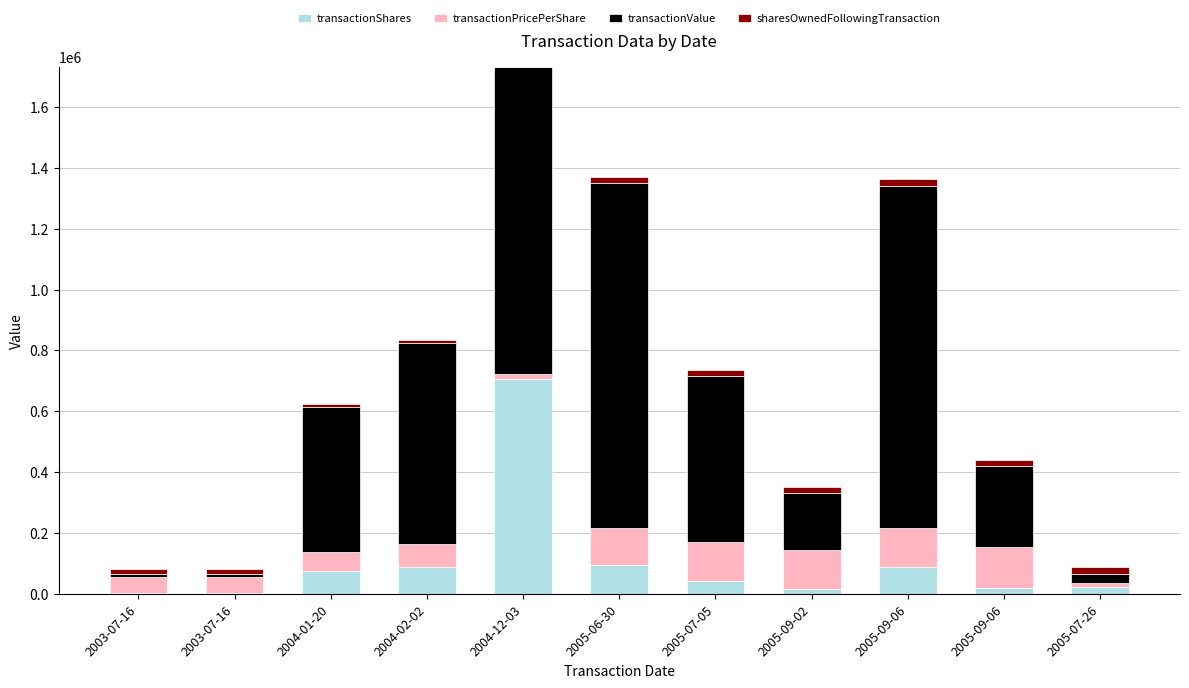

What are all the series names shown in the legend?

transactionShares, transactionPricePerShare, transactionValue, sharesOwnedFollowingTransaction